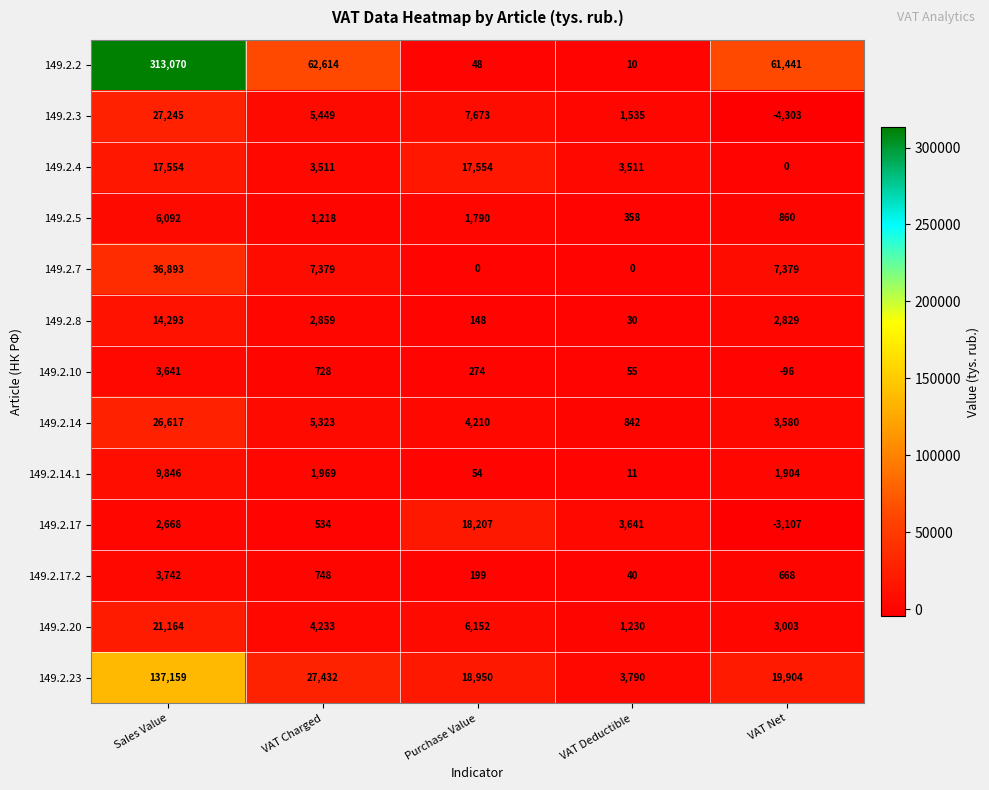

At which category is the sum across all series the highest?

Sales Value